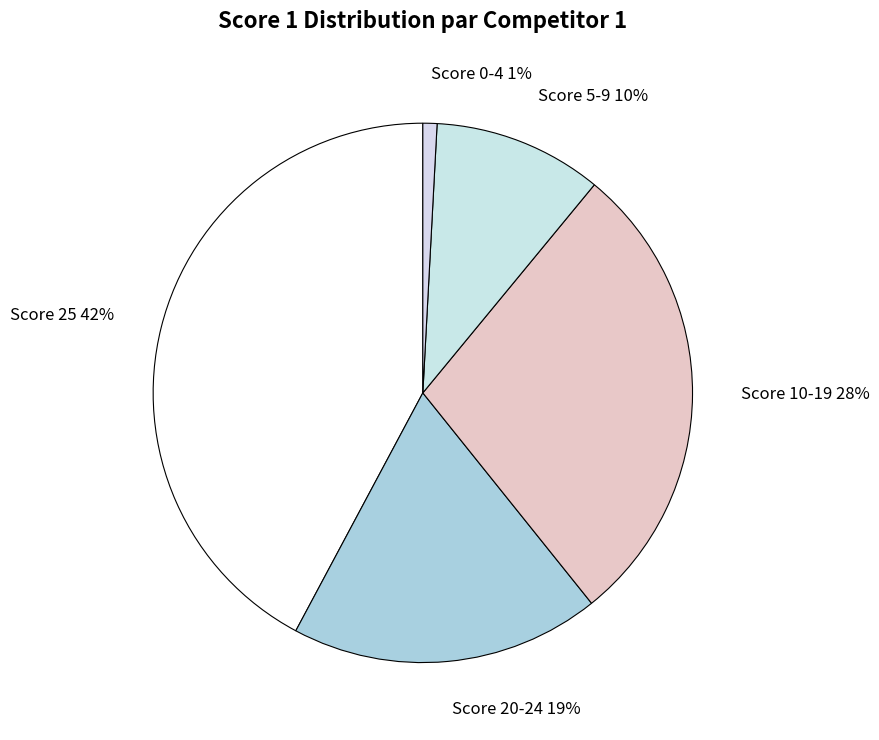

Rank the categories by value from highest to lowest.

Score 25 42%, Score 10-19 28%, Score 20-24 19%, Score 5-9 10%, Score 0-4 1%